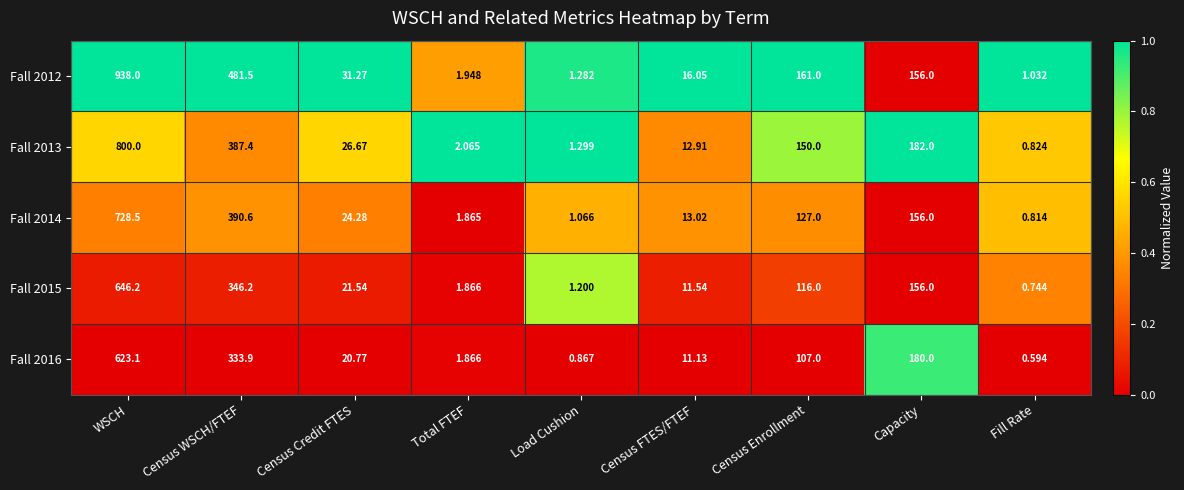

At which category is the sum across all series the highest?

WSCH